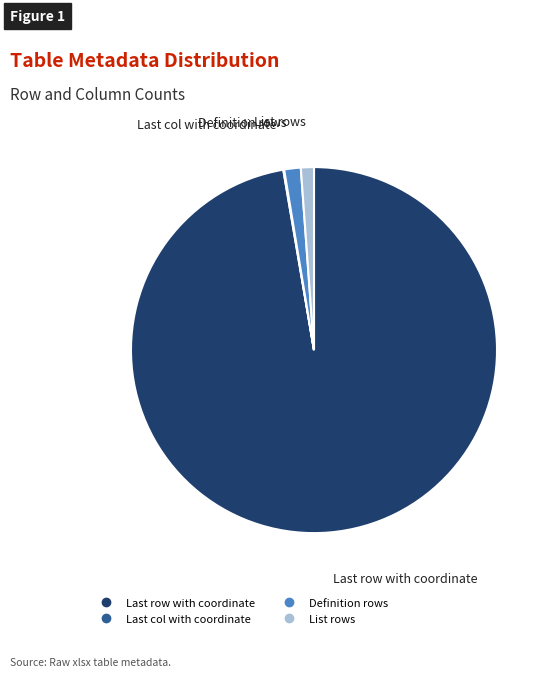

Which slice represents more than half of the pie?

Last row with coordinate